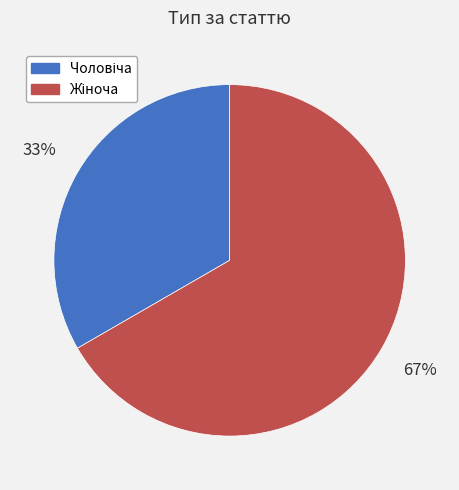

To the nearest percent, what is the average slice percentage?

50%